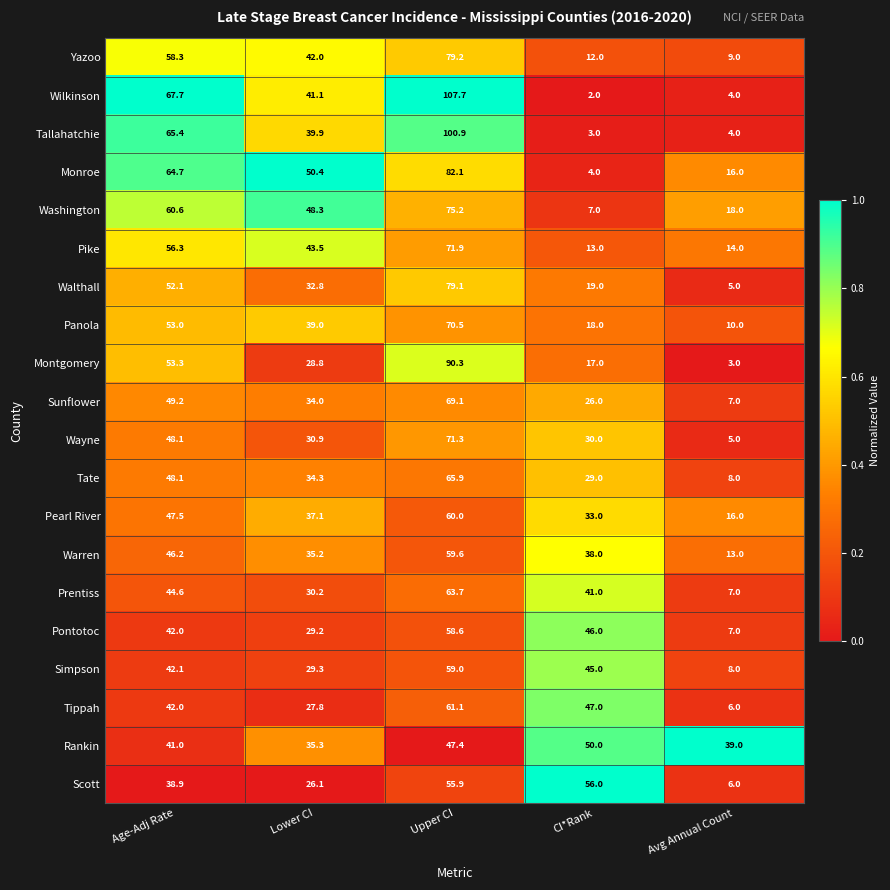

What is the difference between the maximum and minimum values in the Monroe series?

78.1